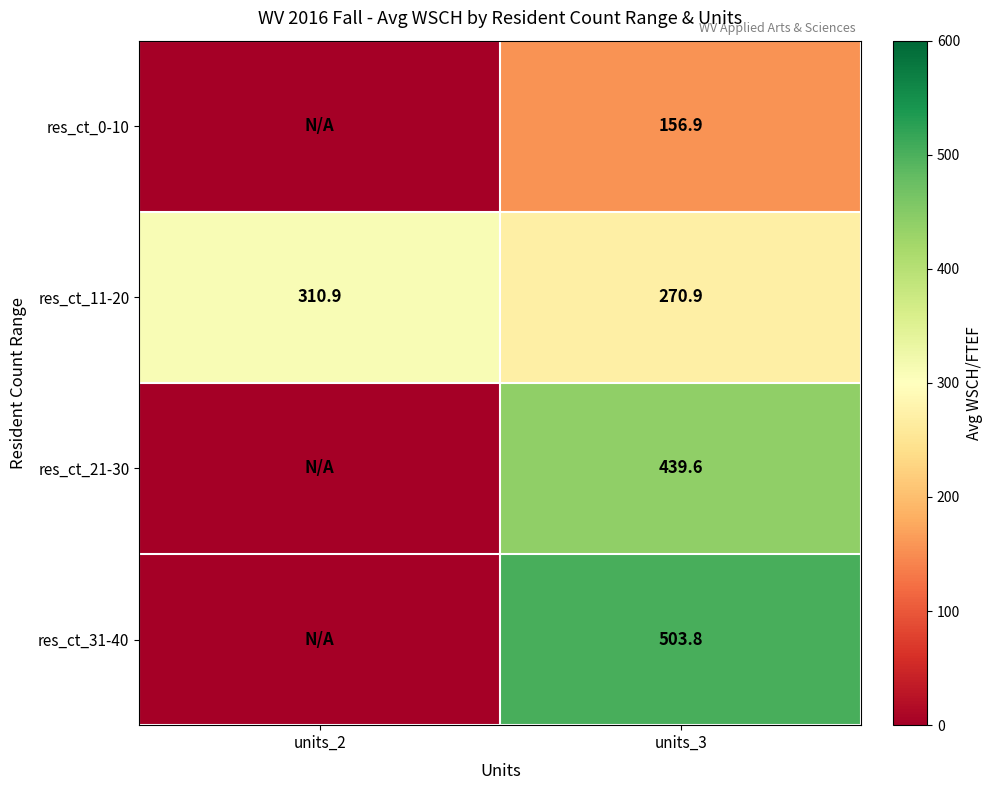

What is the total value across all series at units_3?

1371.2